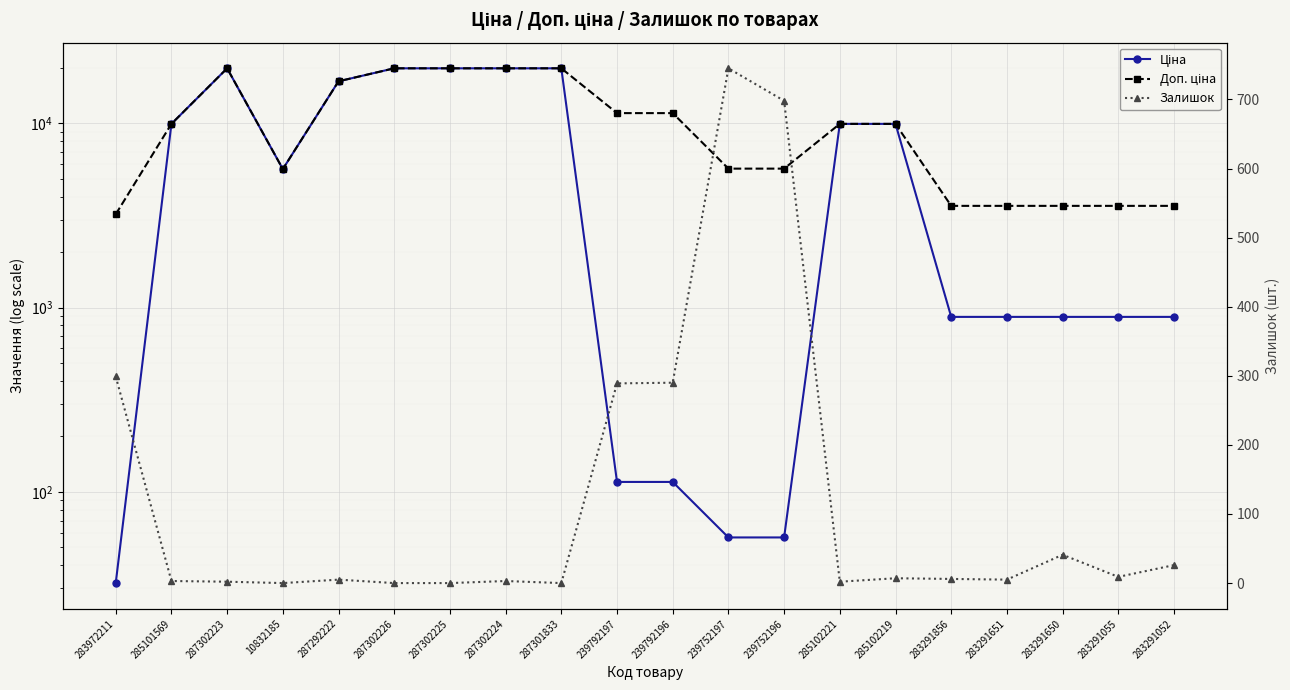

Reading left to right, list all the values displayed in this chart.

Ціна: 283972211=32.0	285101569=9908.5	287302223=19831.1	10832185=5636.0	287292222=16863.2	287302226=19831.1	287302225=19831.1	287302224=19831.1	287301833=19831.1	239792197=113.3	239792196=113.3	239752197=56.7	239752196=56.7	285102221=9908.5	285102219=9908.5	283291856=889.9	283291651=889.9	283291650=889.9	283291055=889.9	283291052=889.9
Доп. ціна: 283972211=3205.0	285101569=9908.5	287302223=19831.1	10832185=5636.0	287292222=16863.2	287302226=19831.1	287302225=19831.1	287302224=19831.1	287301833=19831.1	239792197=11334.0	239792196=11334.0	239752197=5667.0	239752196=5667.0	285102221=9908.5	285102219=9908.5	283291856=3559.7	283291651=3559.7	283291650=3559.7	283291055=3559.7	283291052=3559.7
Залишок: 283972211=299.0	285101569=3.0	287302223=2.0	10832185=0.0	287292222=5.0	287302226=0.0	287302225=0.0	287302224=3.0	287301833=0.0	239792197=289.0	239792196=290.0	239752197=745.0	239752196=698.0	285102221=2.0	285102219=7.0	283291856=6.0	283291651=5.0	283291650=41.0	283291055=9.0	283291052=26.0